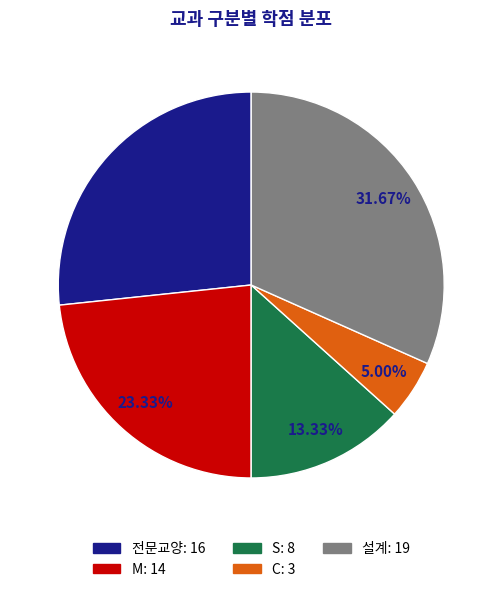

To the nearest percent, what is the average slice percentage?

20%